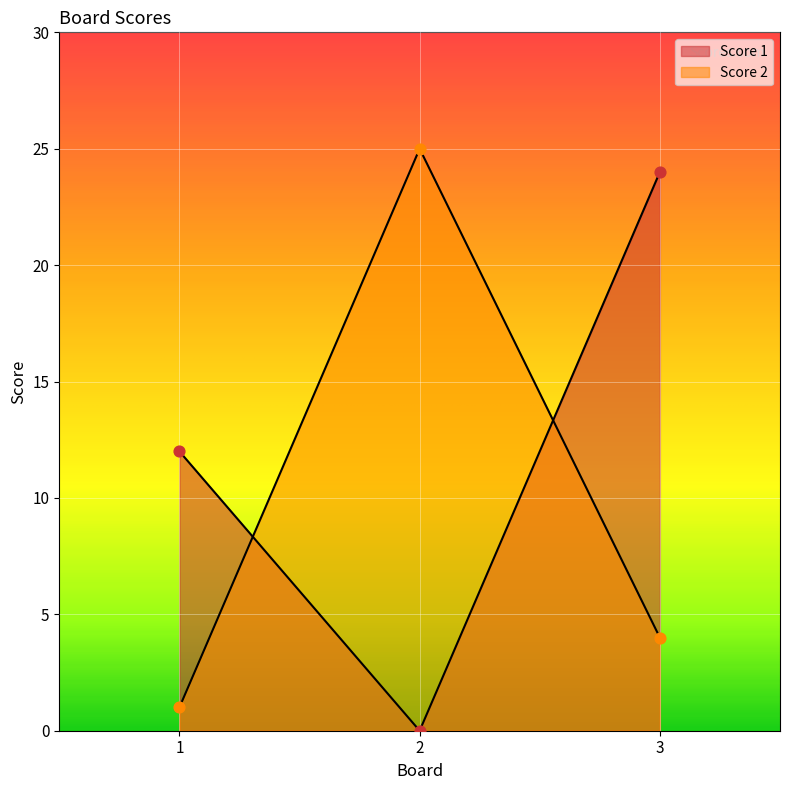

What are all the series names shown in the legend?

Score 1, Score 2